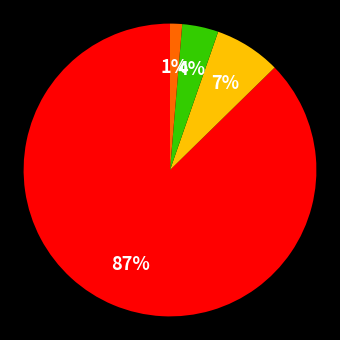

Does any single category account for the majority?

Yes